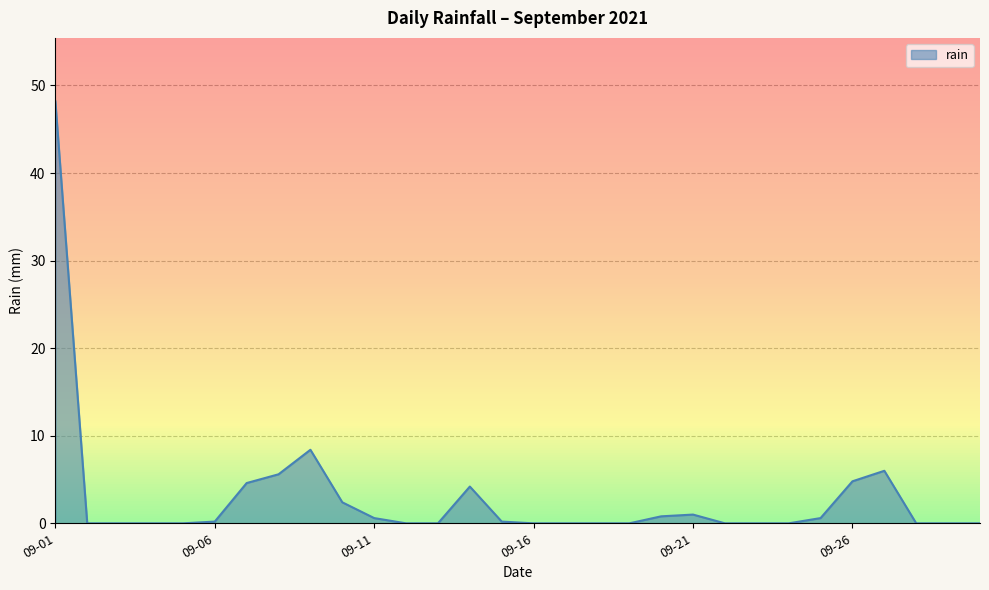

What is the maximum value shown in the chart?

48.2